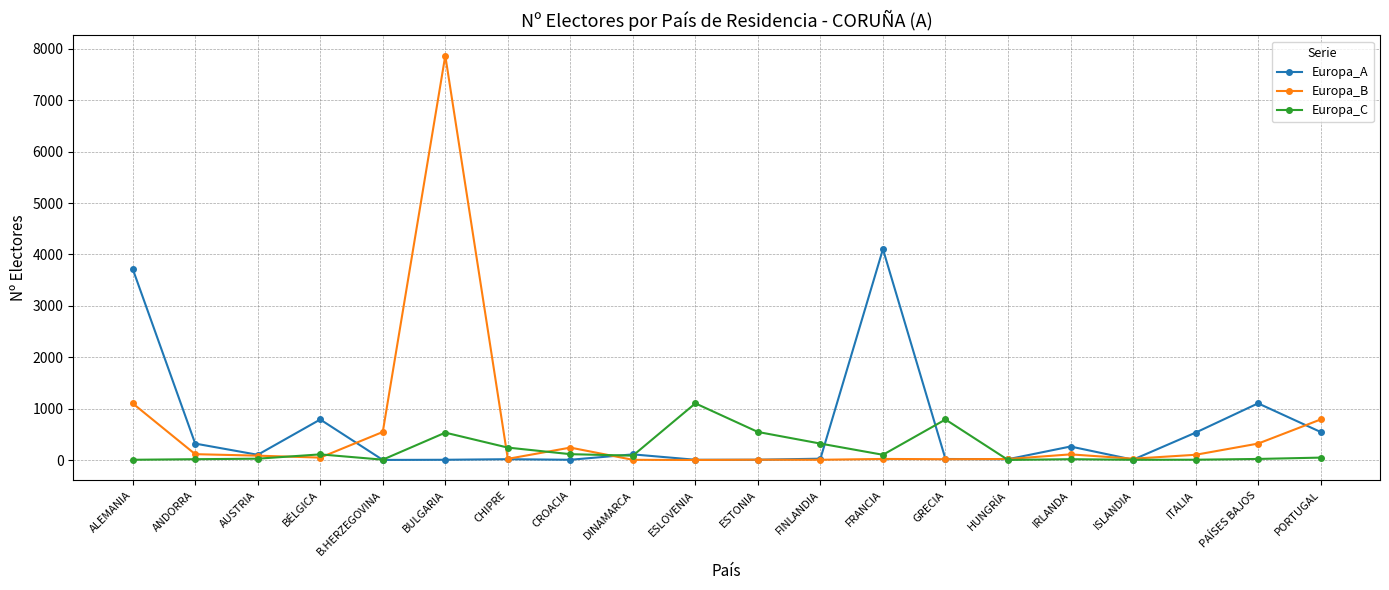

How many lines are shown in the chart?

3